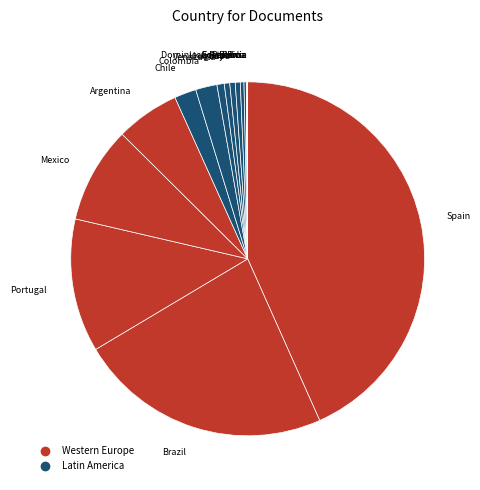

To the nearest percent, what is the average slice percentage?

6%